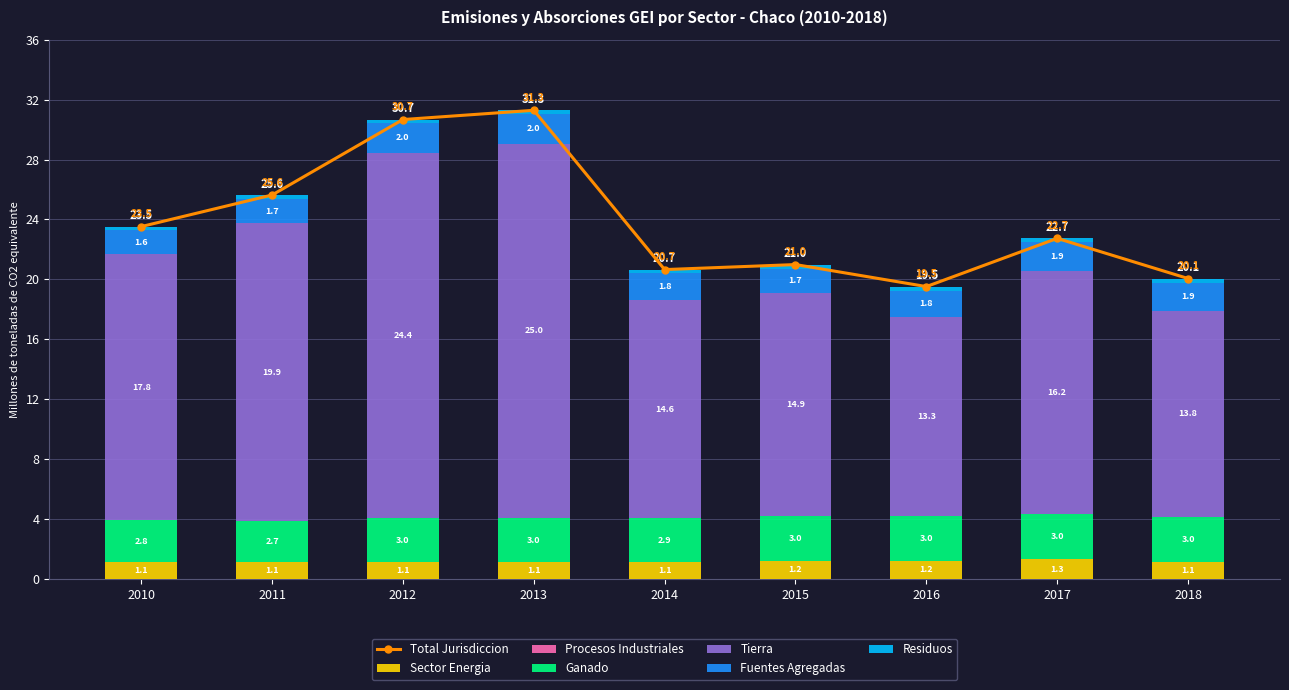

At how many categories does at least one series exceed 3?

9